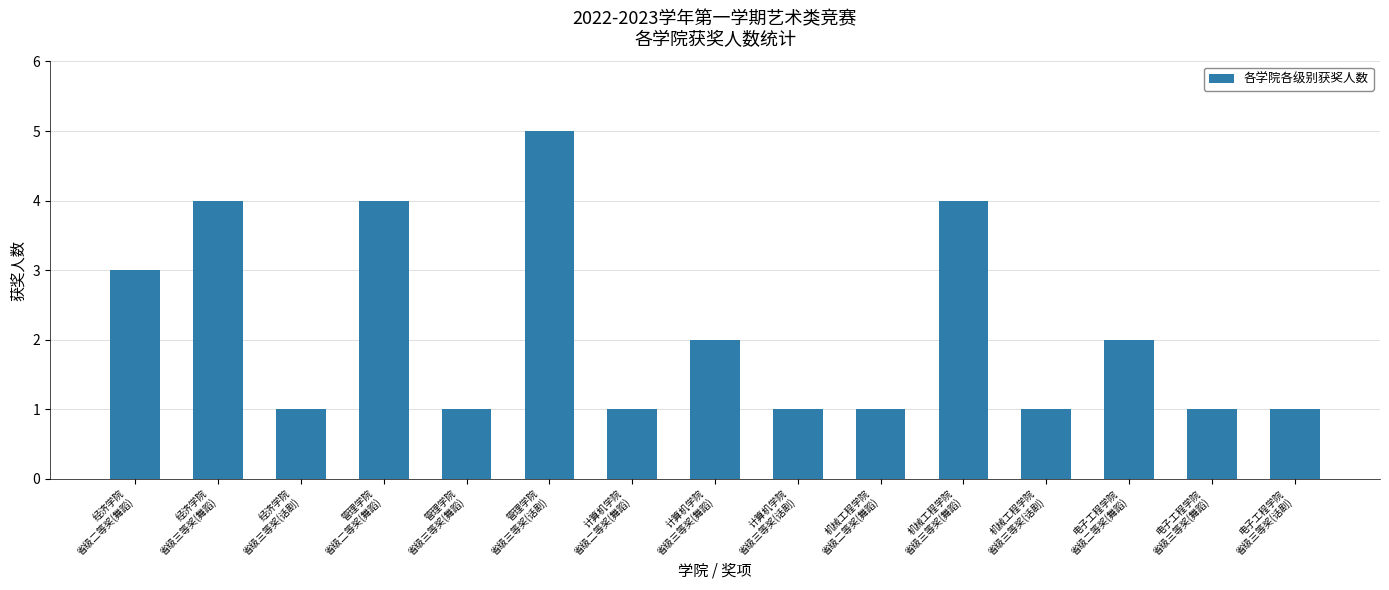

What is the maximum value shown in the chart?

5